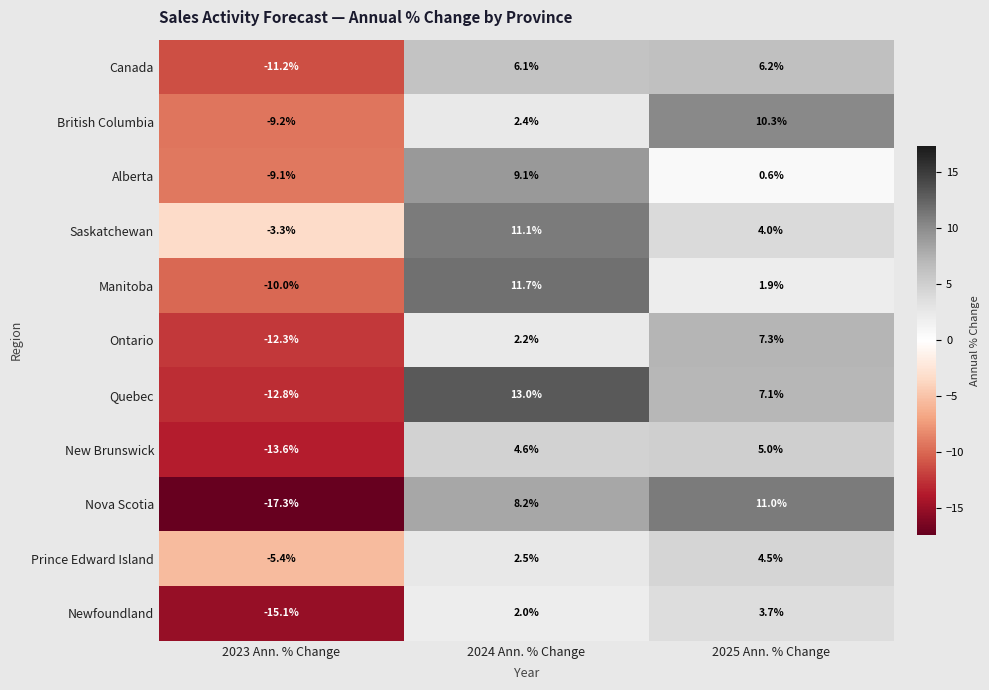

Which category has the lowest value across all series?

2023 Ann. % Change